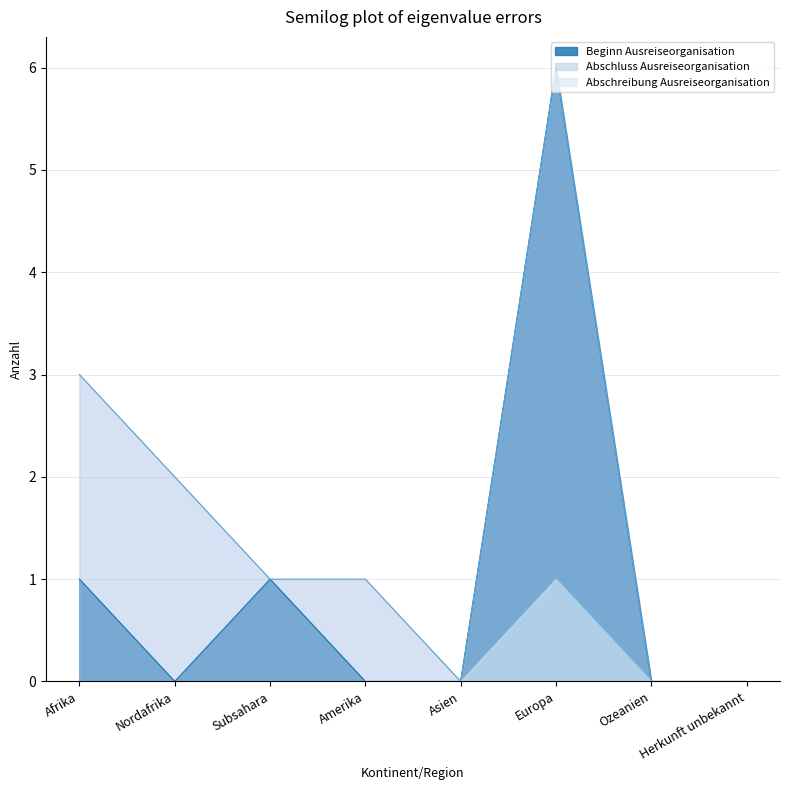

True or false: Beginn Ausreiseorganisation and Abschluss Ausreiseorganisation cross at least once.

False